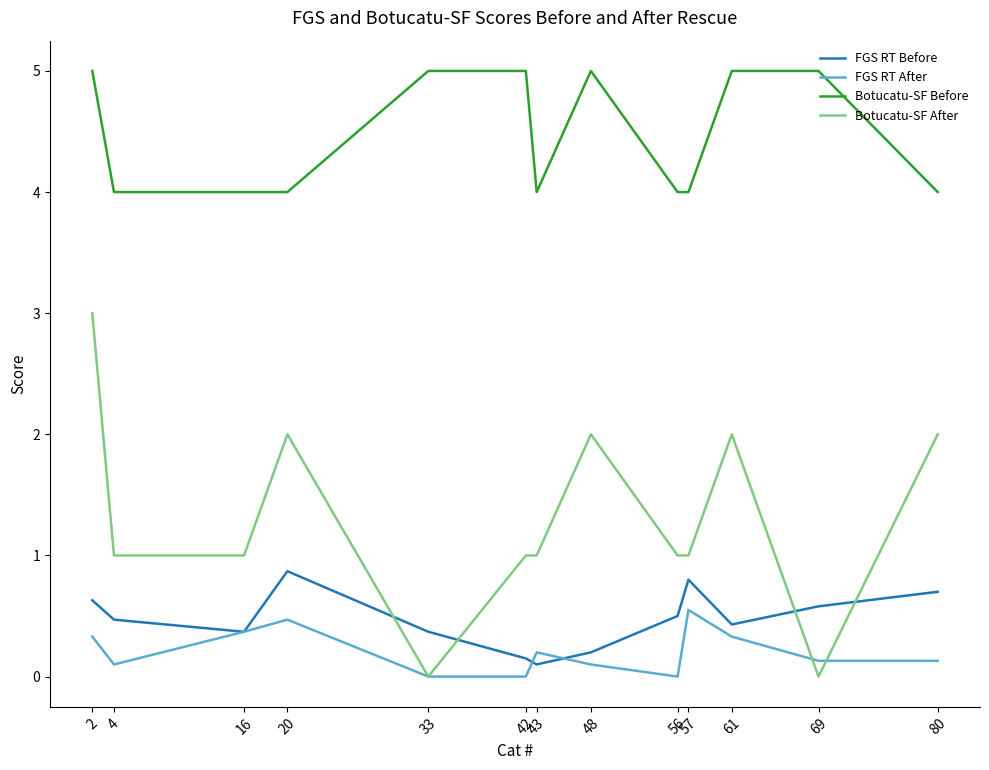

What is the greatest value displayed?

5.0